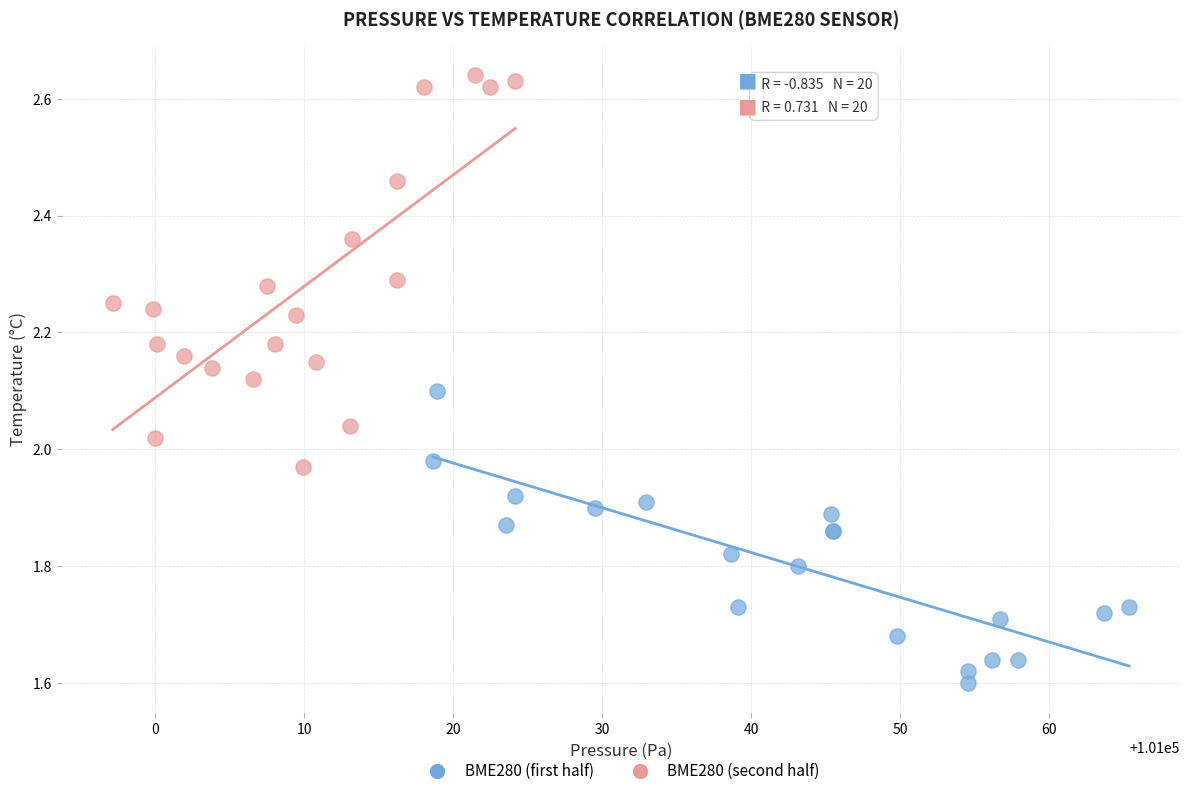

Which series contains the highest Y value?

BME280 (second half)